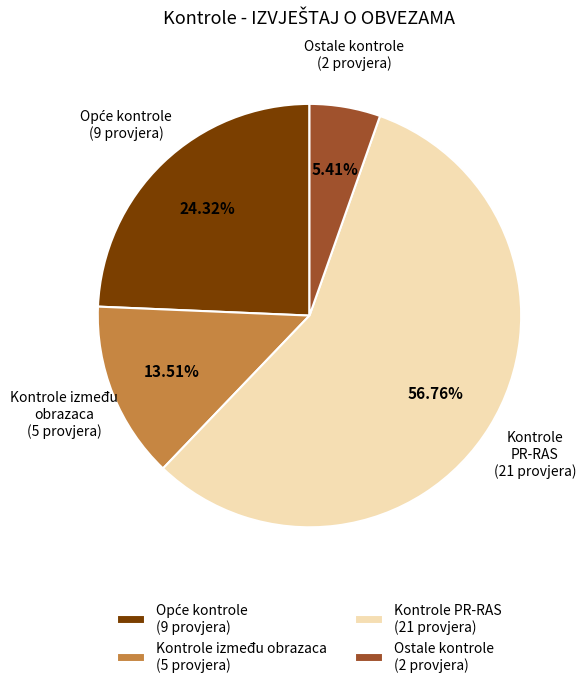

What is the ratio of the value at Ostale kontrole to the value at Kontrole između obrazaca?

0.4